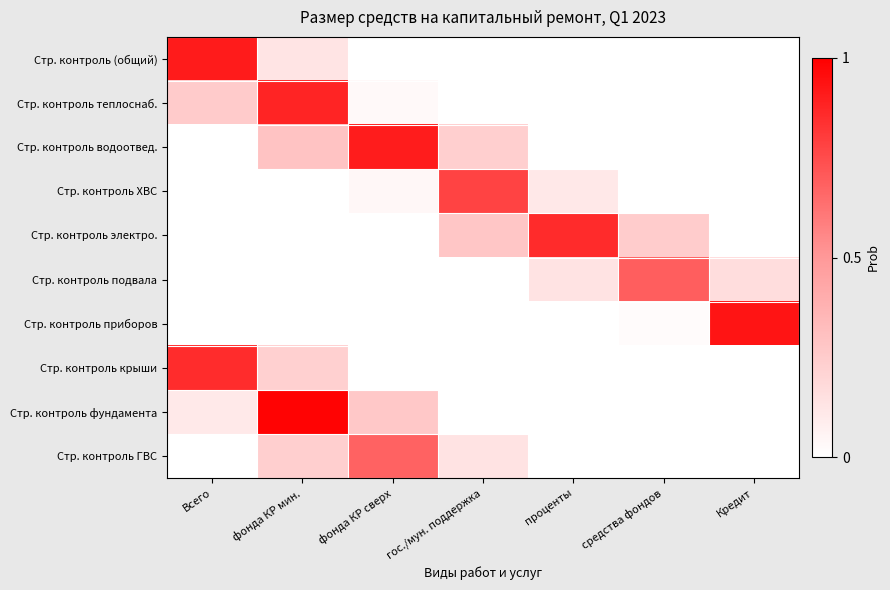

At how many categories does at least one series exceed 0?

7